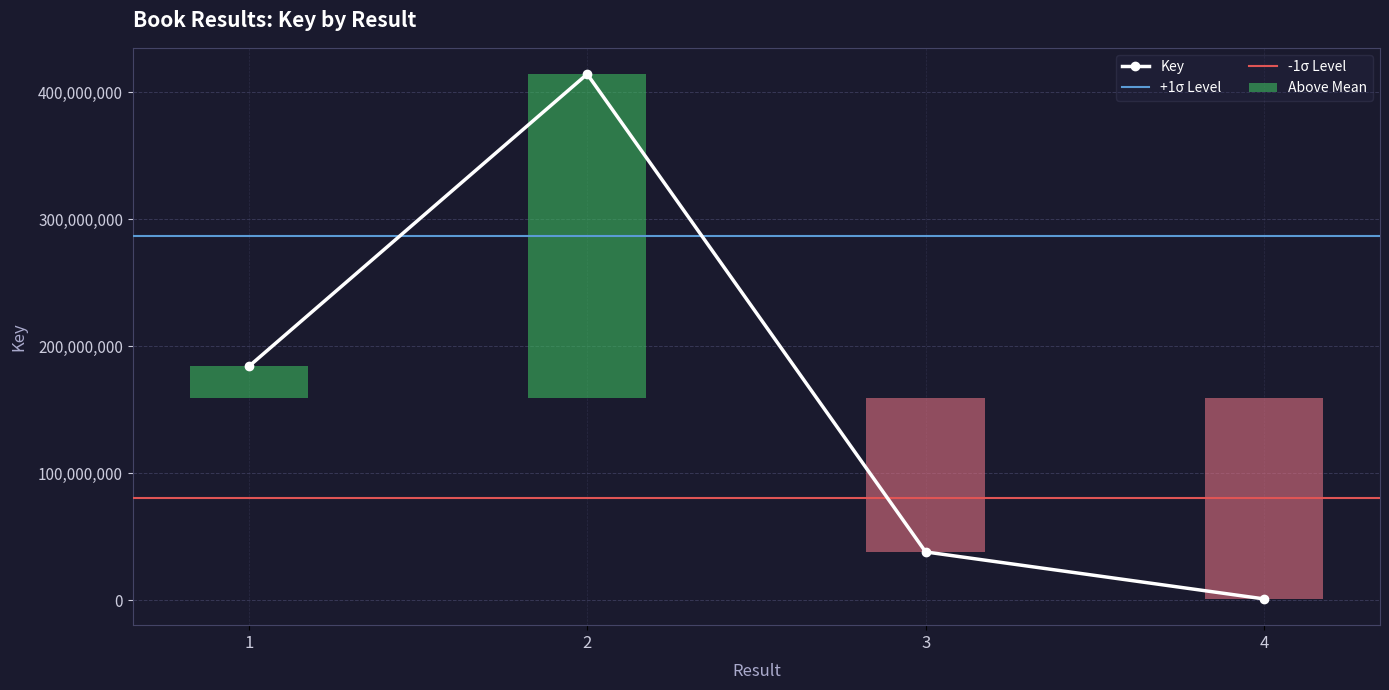

What is the change in value from 2 to 4?

-413224961